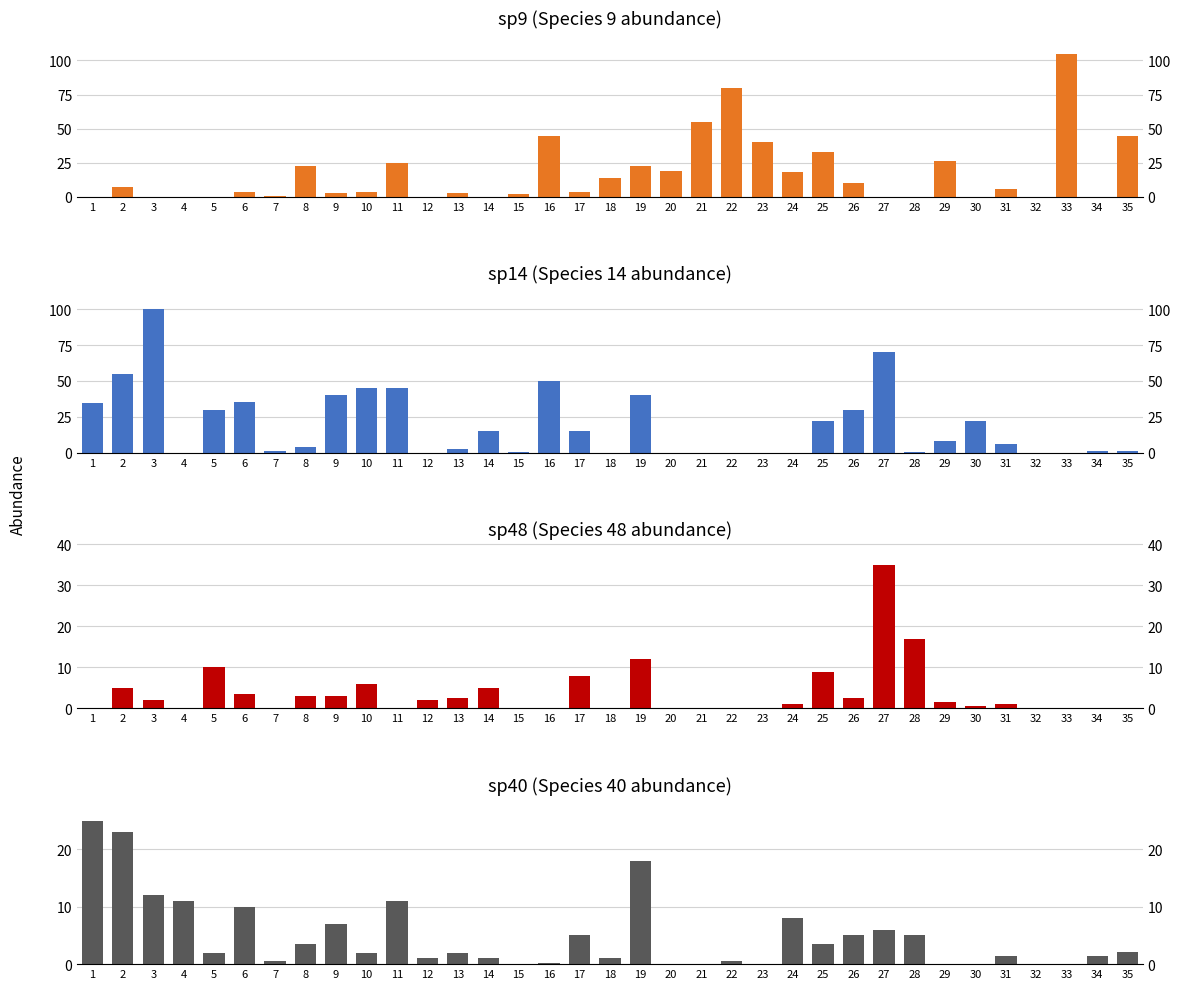

How many groups of bars are there?

35